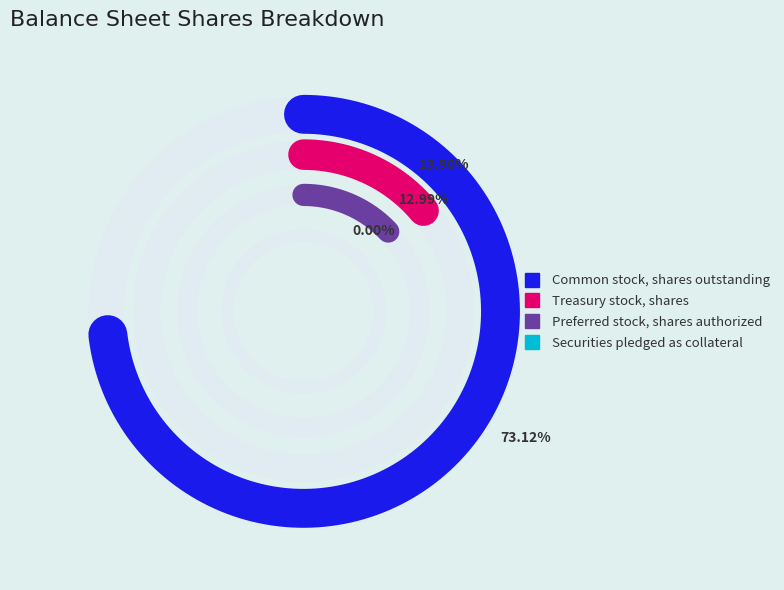

True or false: Preferred stock, shares authorized accounts for 5% of the total.

False